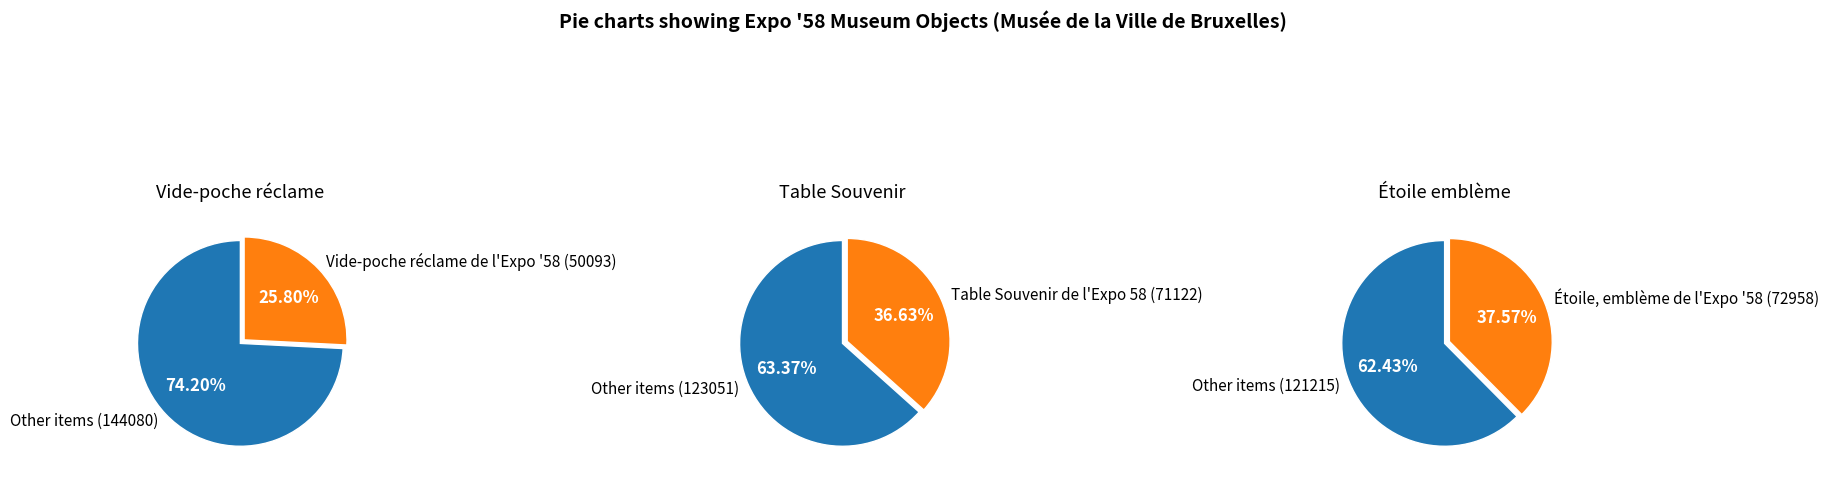

Combined, what portion of the pie is Table Souvenir de l'Expo 58 and Étoile, emblème de l'Expo '58?

74.2%